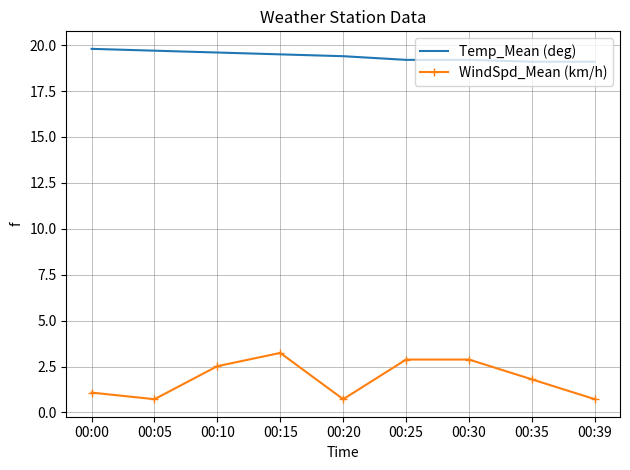

True or false: WindSpd_Mean (km/h) and Temp_Mean (deg) cross at least once.

False